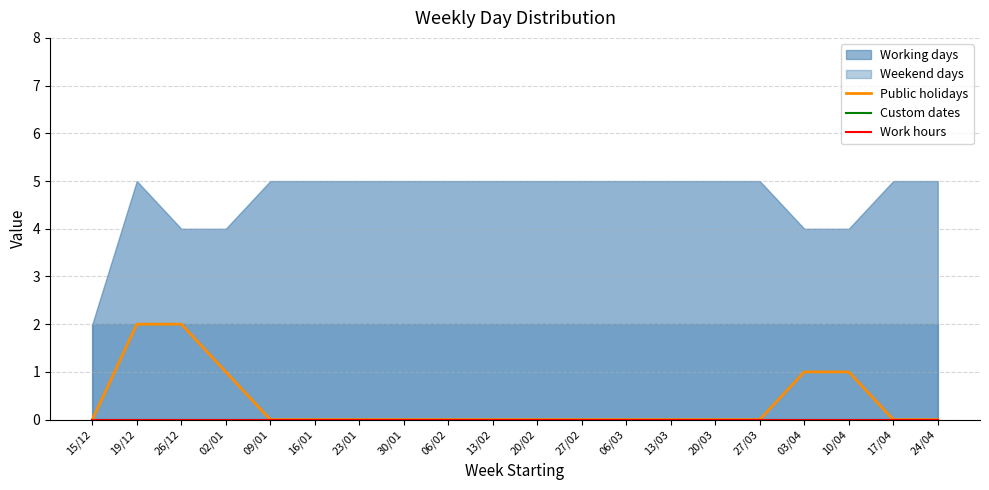

How many values in the Public holidays series exceed 0?

5